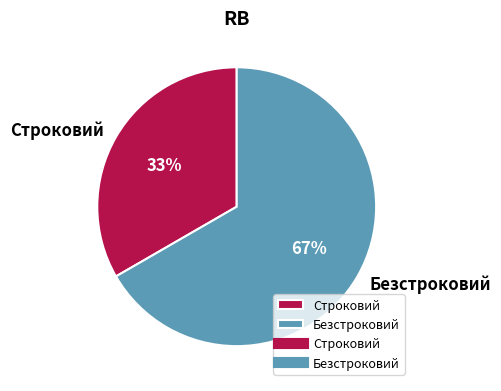

To the nearest percent, what is the average slice percentage?

50%